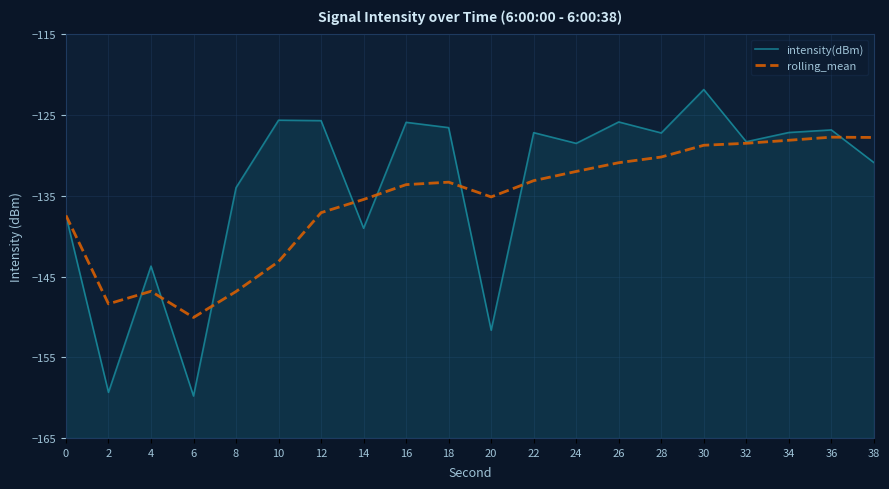

How many data points in intensity(dBm) are above -127?

7